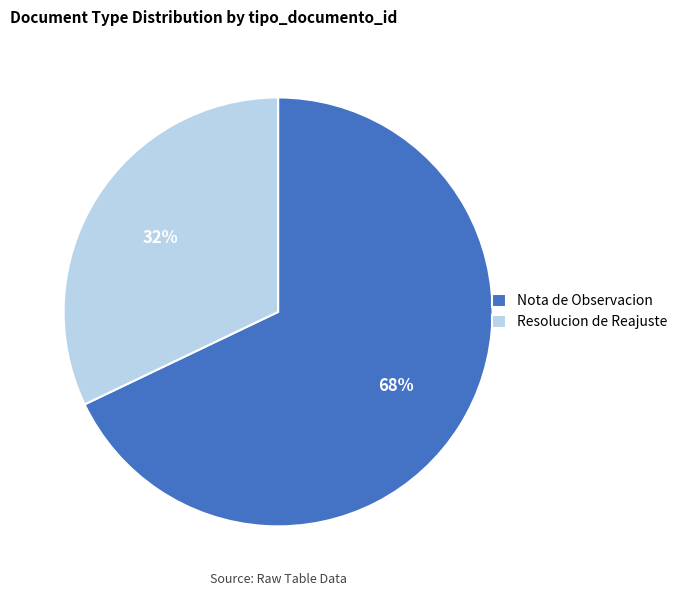

To the nearest percent, what is the difference between the largest and smallest slice percentages?

36%